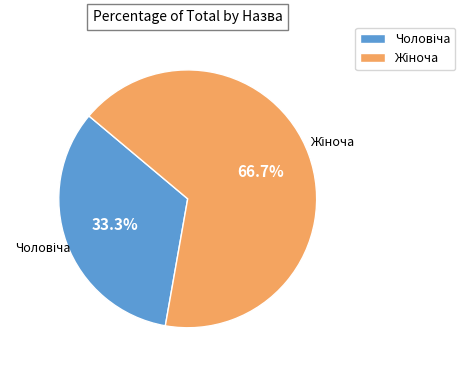

Is there any slice that represents more than half of the pie?

Yes